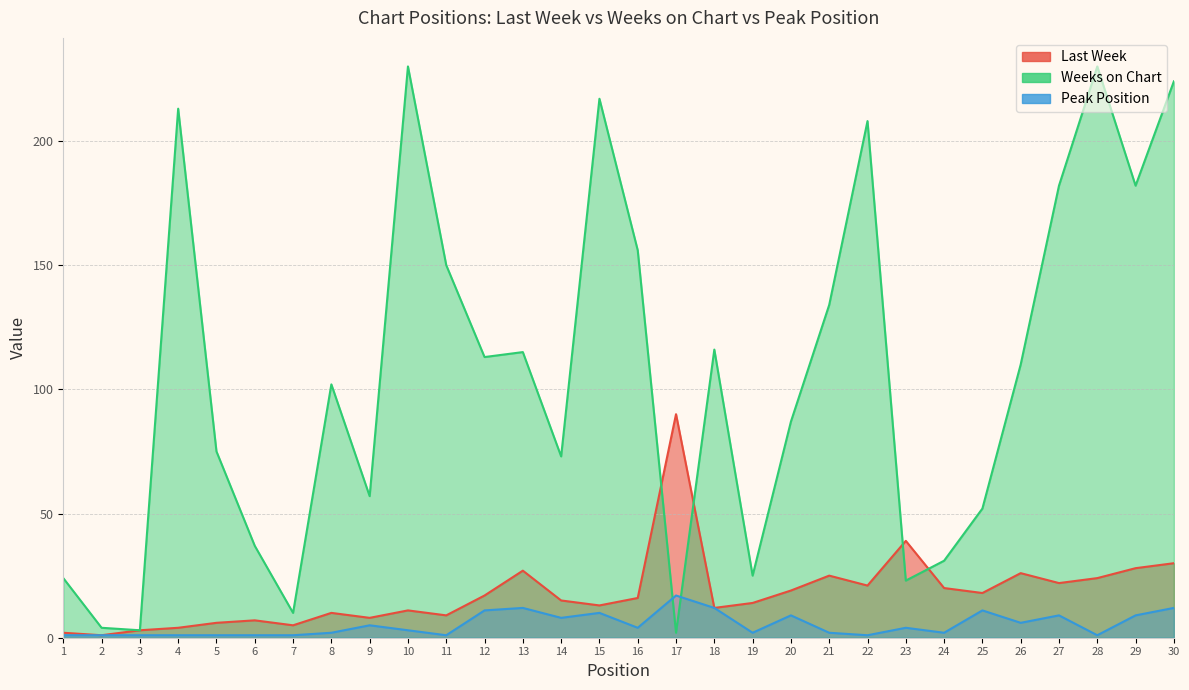

What is the spread (max minus min) of values at 1?

23